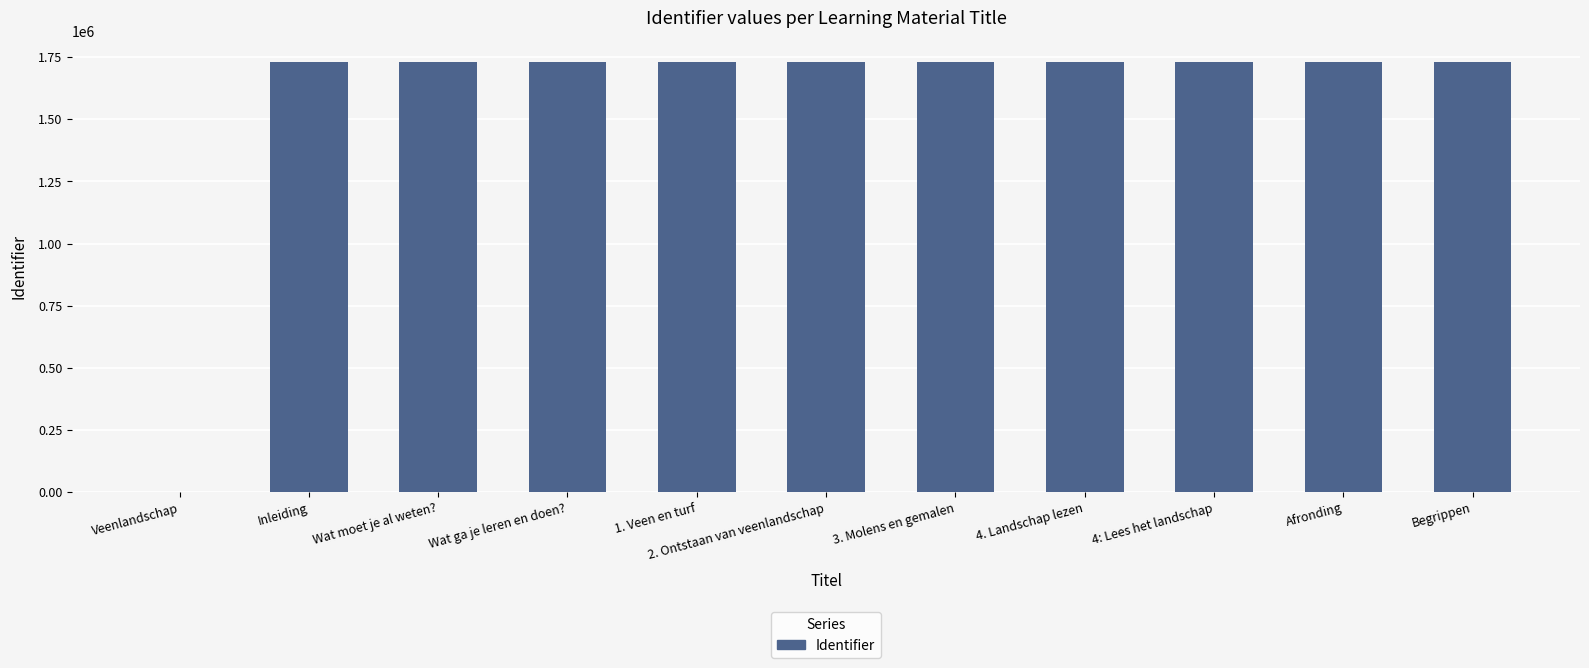

The chart shows a value of 1729471 at Inleiding. True or false?

True